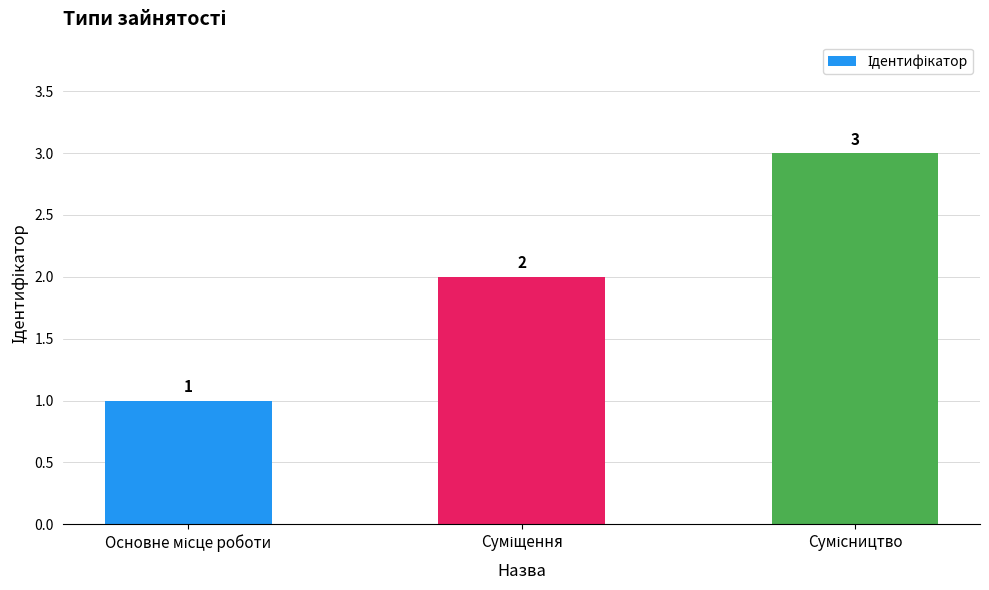

What is the greatest value displayed?

3